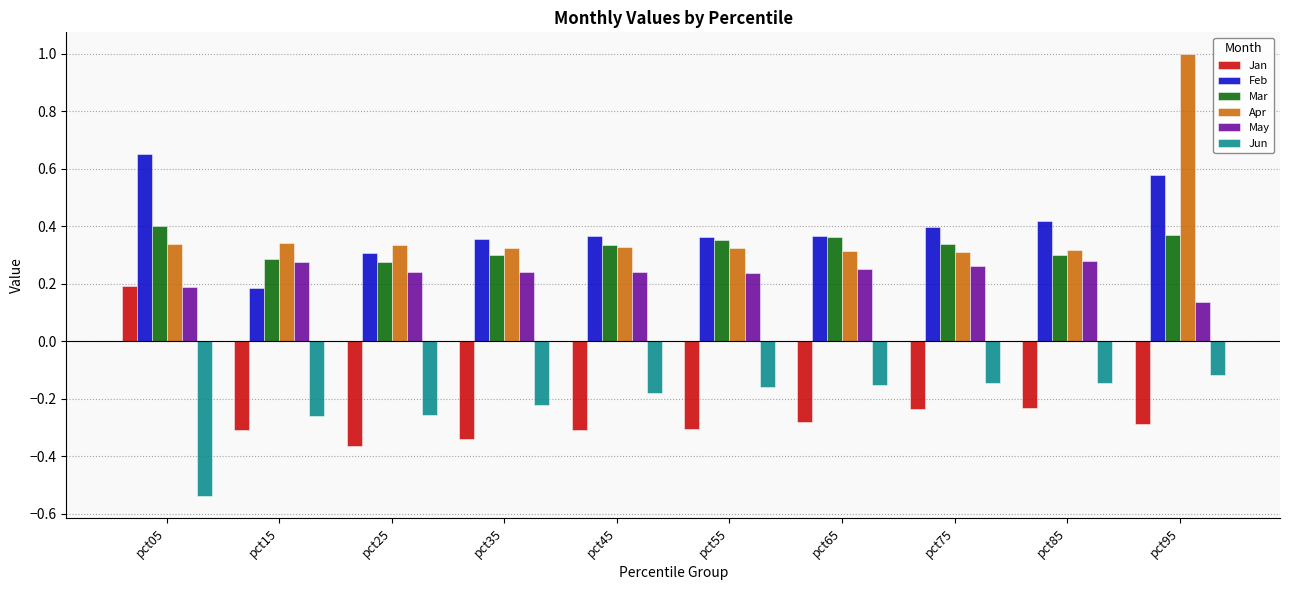

What is the maximum value shown in the chart?

1.0